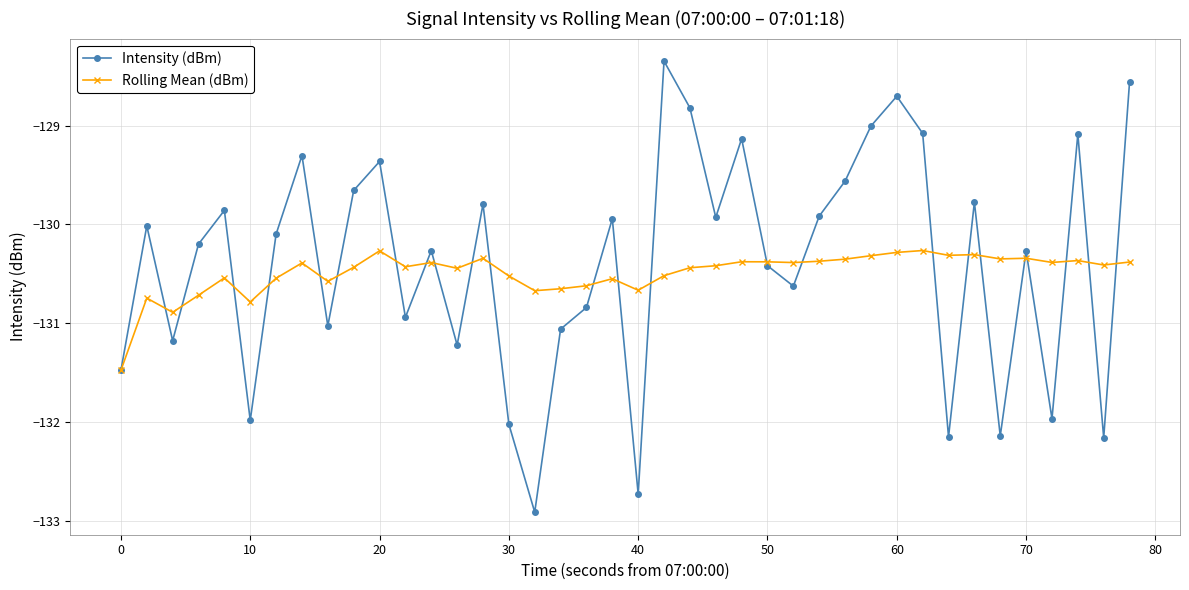

What is the lowest value of the Intensity (dBm) series?

-132.9